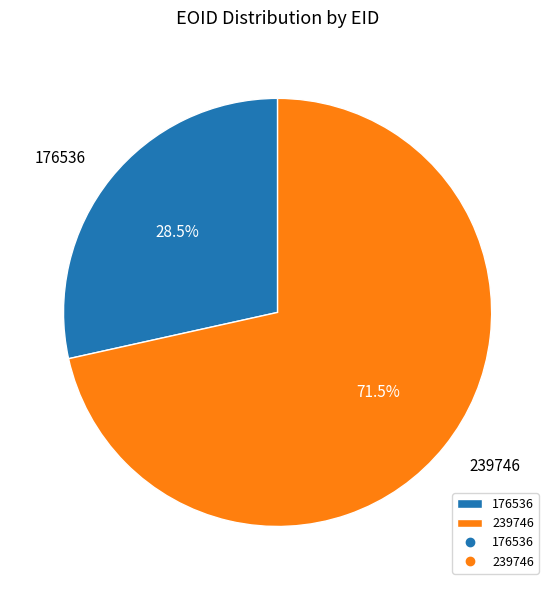

How many slices are in this pie chart?

2